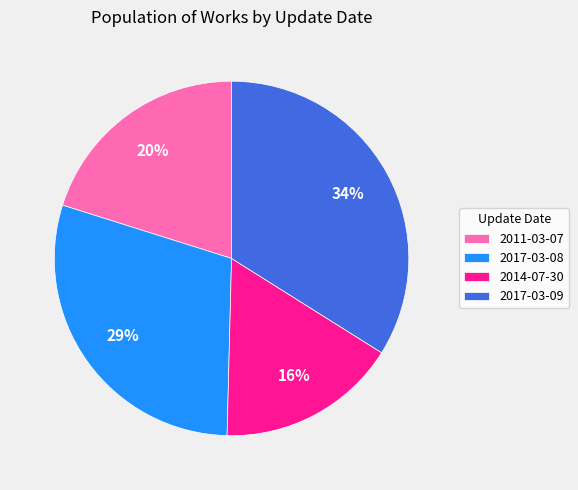

To the nearest percent, what is the difference between the 2017-03-09 and 2011-03-07 slice percentages?

14%